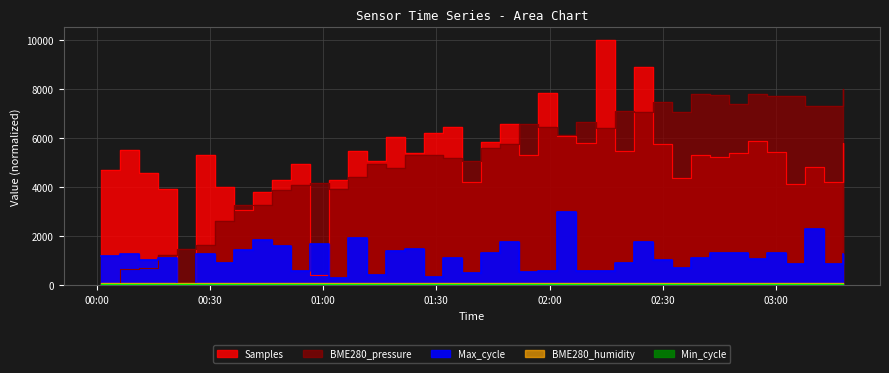

Is it true that Max_cycle equals 168.1 at 2023/02/10 01:11:41?

False